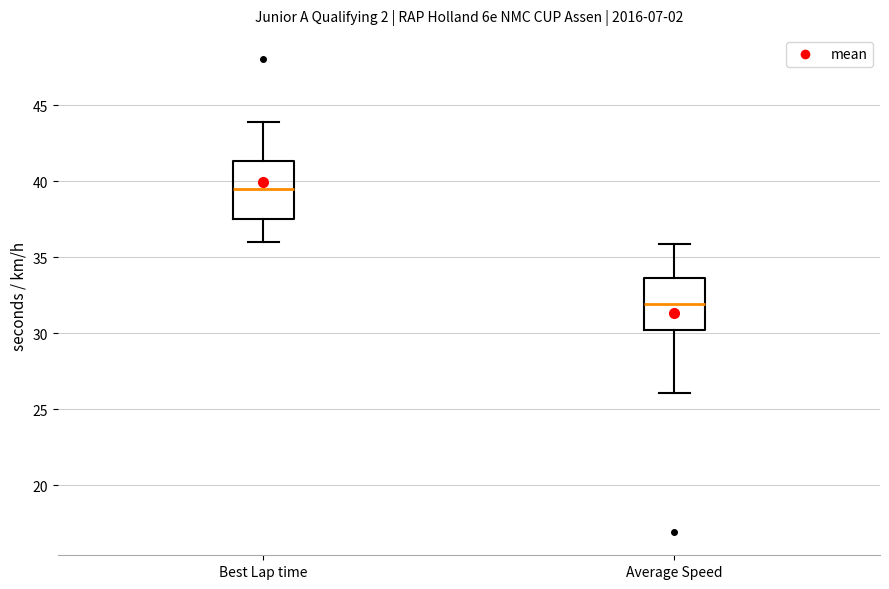

Reading left to right, read every box against the y-axis: the position of its median line, the range the box covers, and the ends of its whiskers. The values are not printed on the chart, so give them approximately, as read against the axis.

Best Lap time: median 39.5, box 37.5 to 41.5, whiskers 36.0 to 44.0
Average Speed: median 32.0, box 30.0 to 33.5, whiskers 26.0 to 36.0